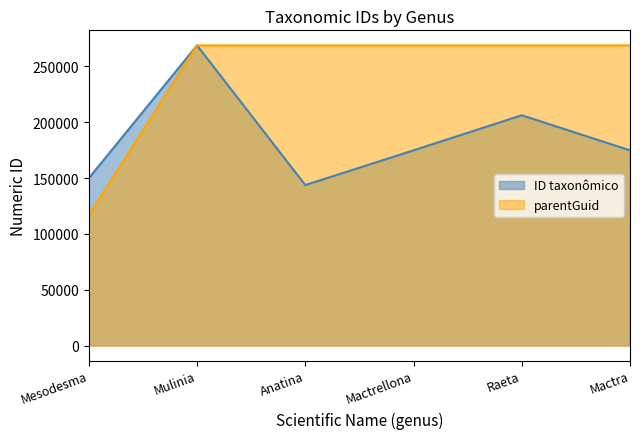

Reading left to right, what are all the values shown in this chart?

parentGuid: 116725	268827	268827	268827	268827	268827
ID taxonômico: 149862	268839	143739	174815	206239	174820